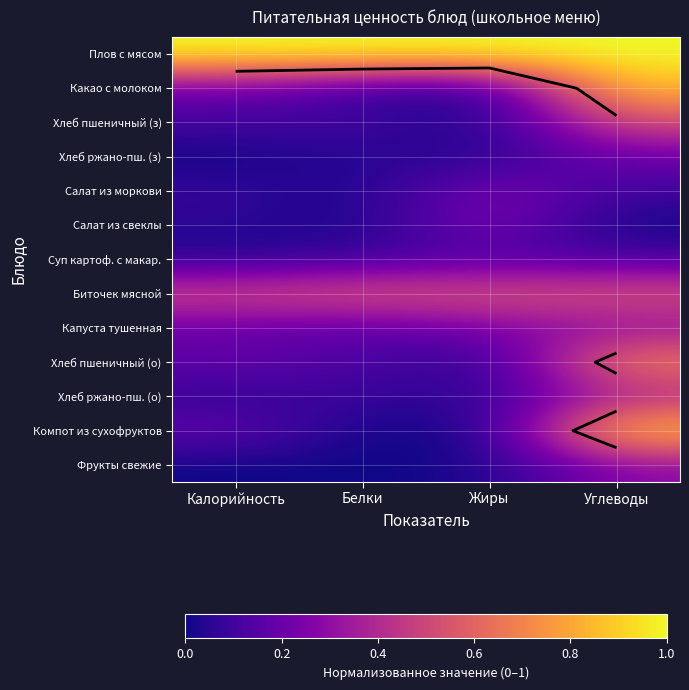

How many values in Фрукты свежие are above zero?

2